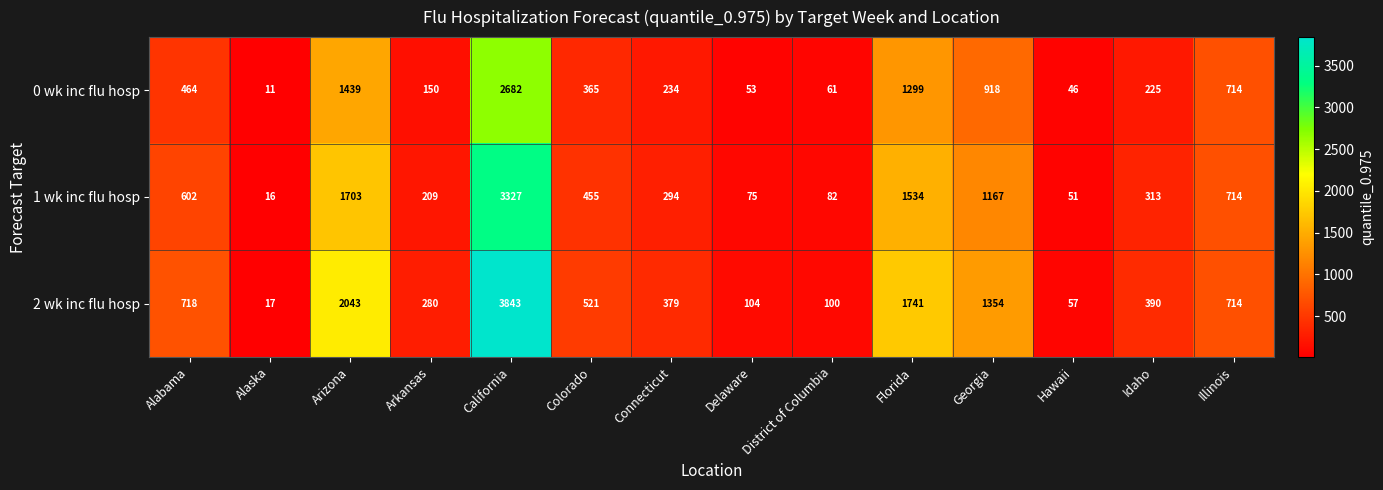

At which category is the sum across all series the highest?

California